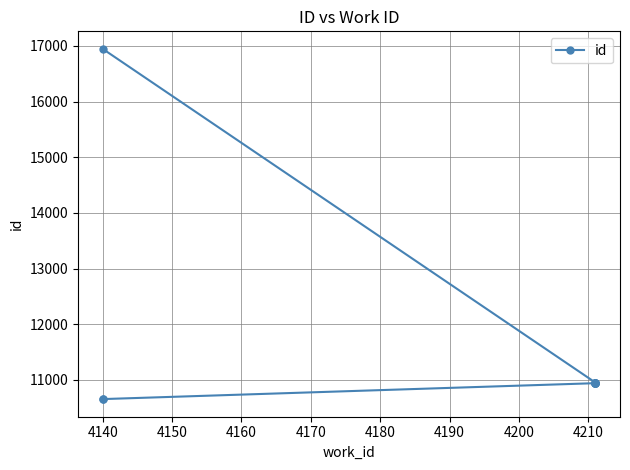

What is the difference between the second highest and minimum values?

299